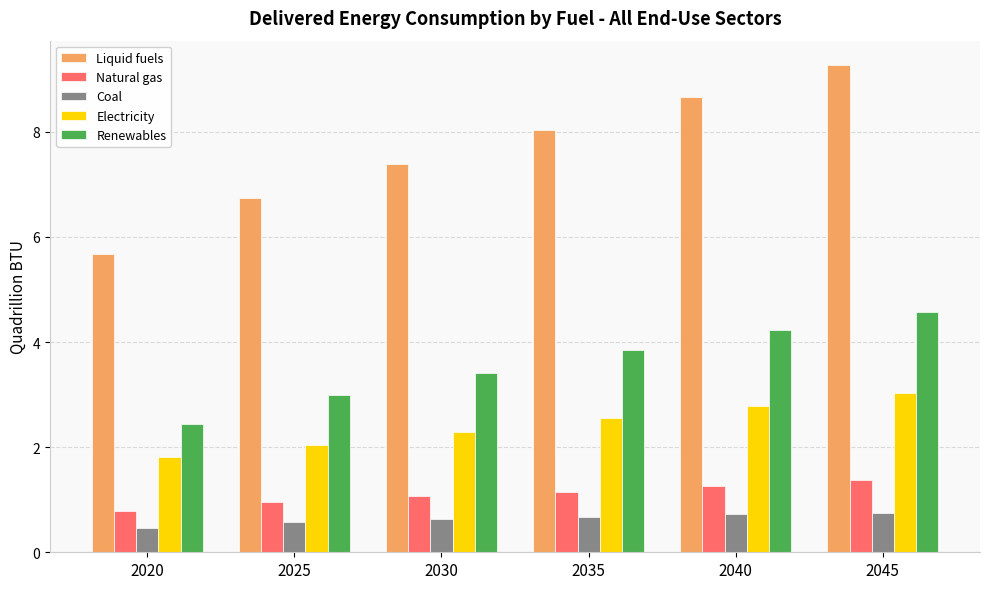

What is the sum of the Natural gas values at 2025 and 2040?

2.2